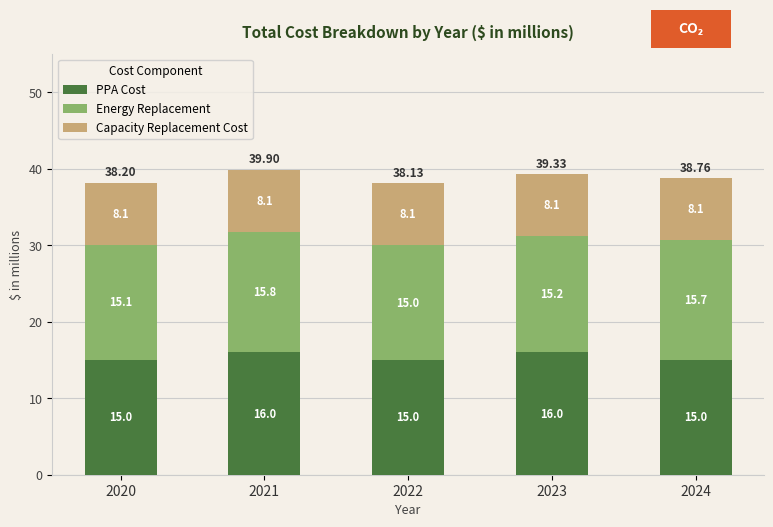

Does the chart contain stacked bars?

Yes